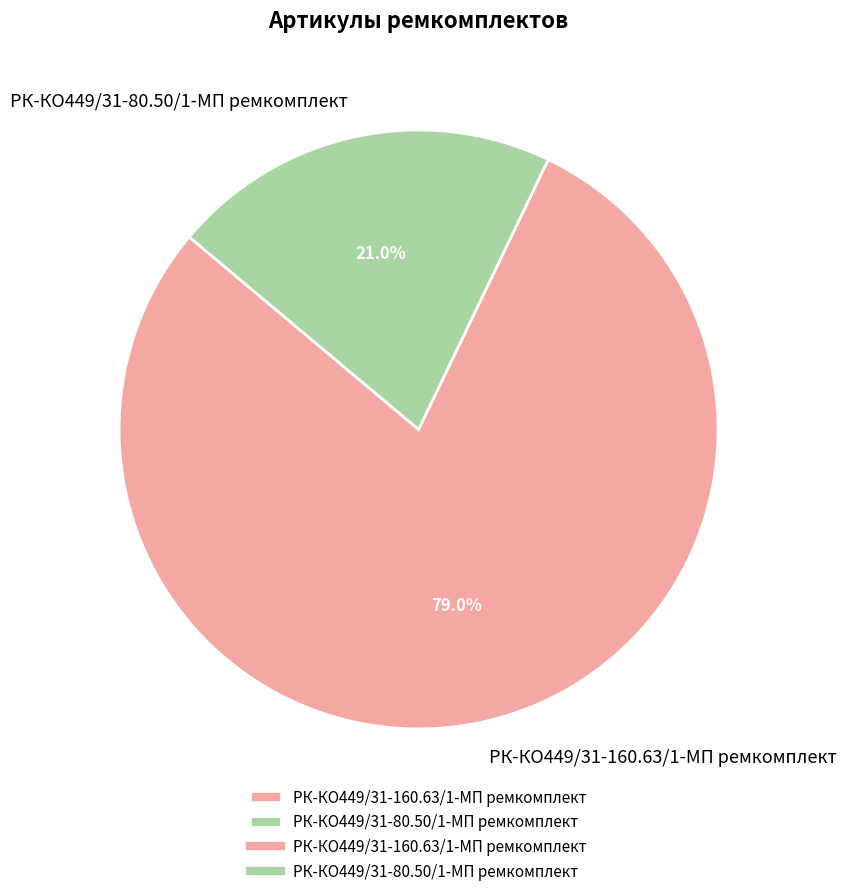

Does РК-КО449/31-80.50/1-МП ремкомплект account for over 50% of the chart?

No